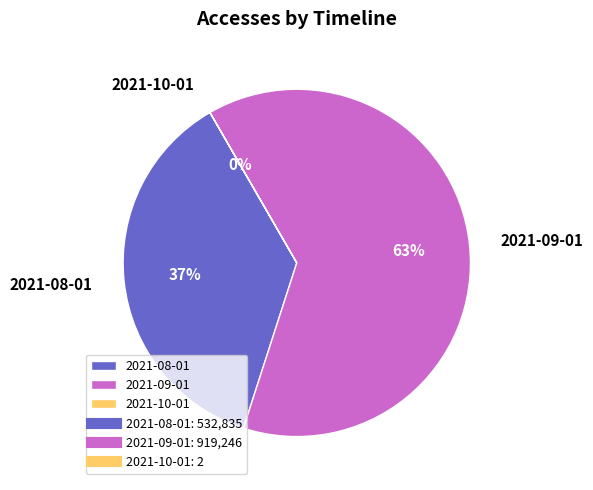

Between 2021-09-01 and 2021-08-01, which is larger?

2021-09-01